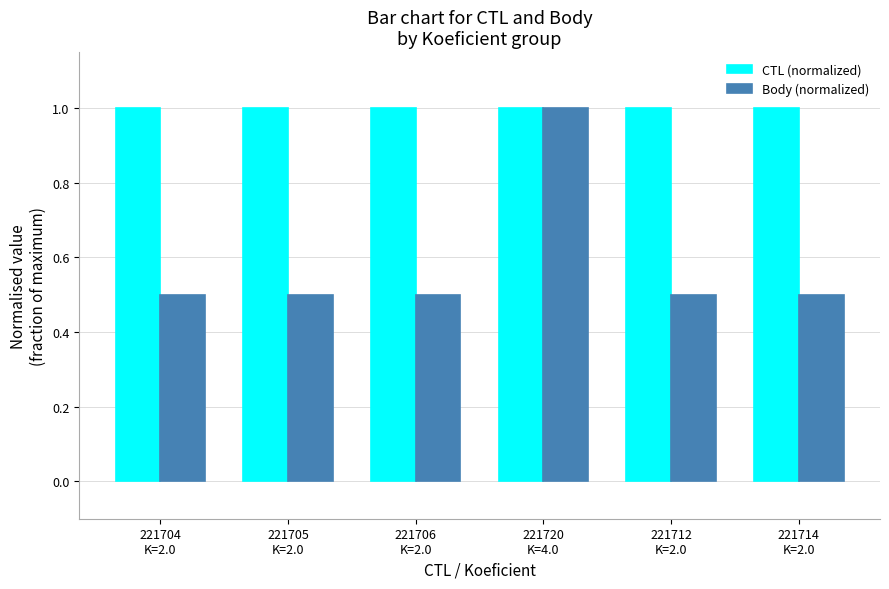

Rank the series by their average value, from lowest to highest.

Body (normalized), CTL (normalized)